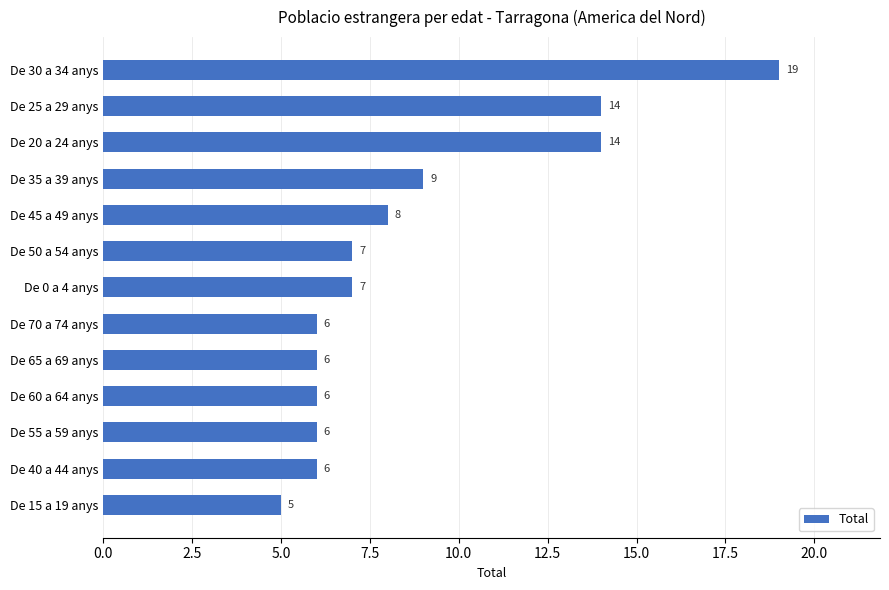

What value does the data have at De 20 a 24 anys, to the nearest 10?

10